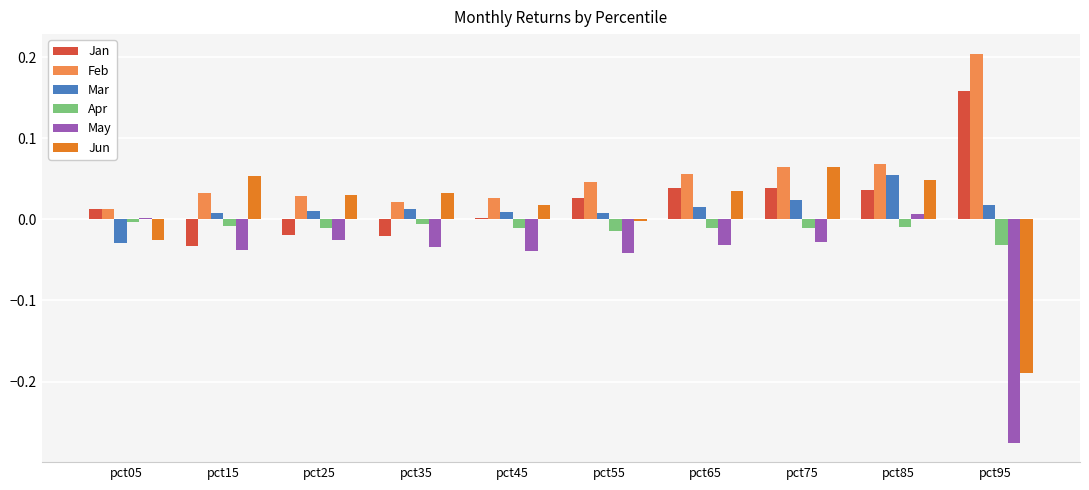

Between pct25 and pct75, which series saw the biggest shift?

Jan